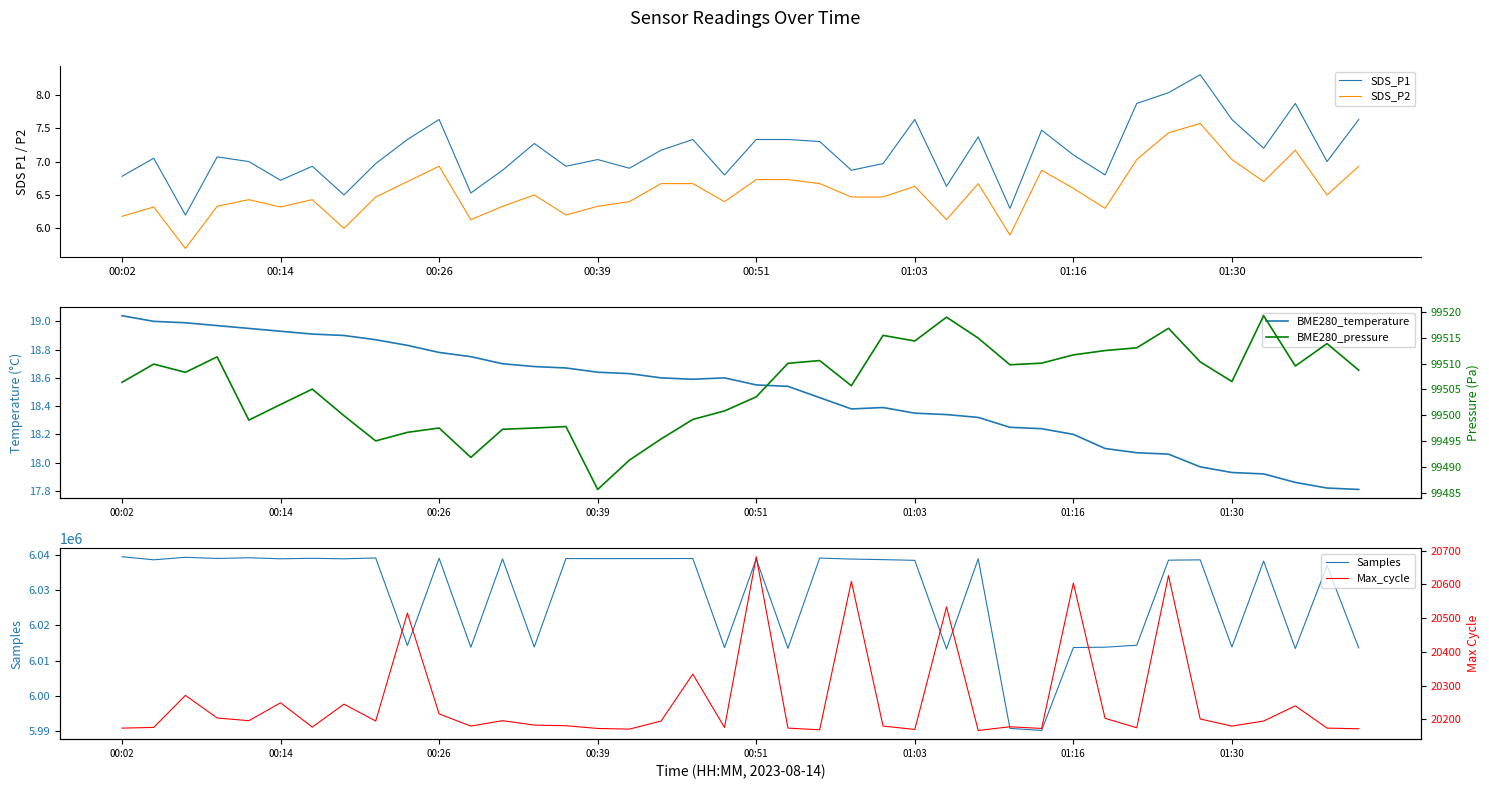

Is it true that SDS_P1 equals 4.2 at 01:30?

False